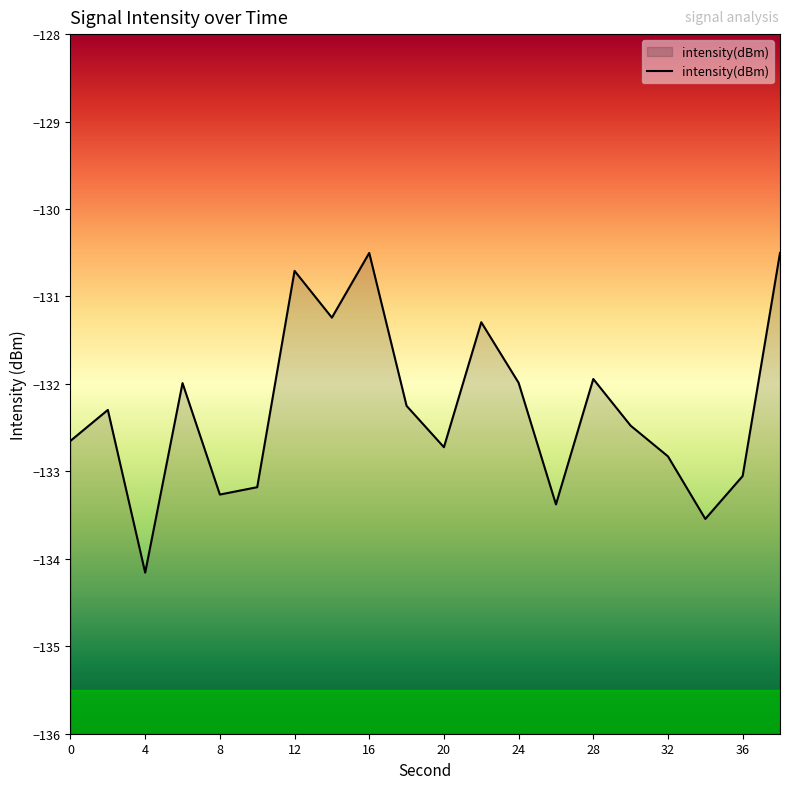

Is it true that the value at 20 is -132.7?

True